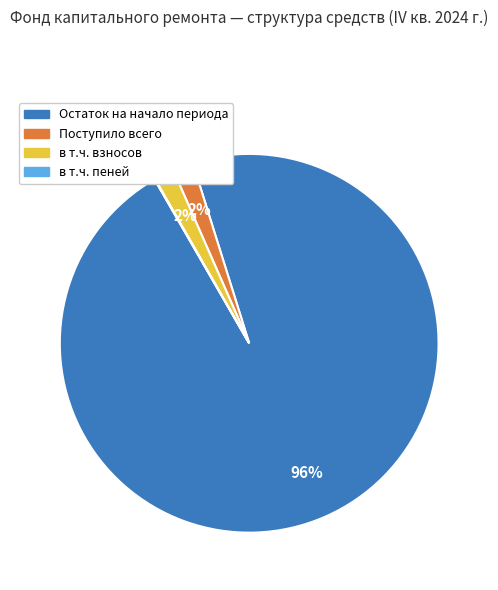

Is в т.ч. взносов the majority of the pie?

No